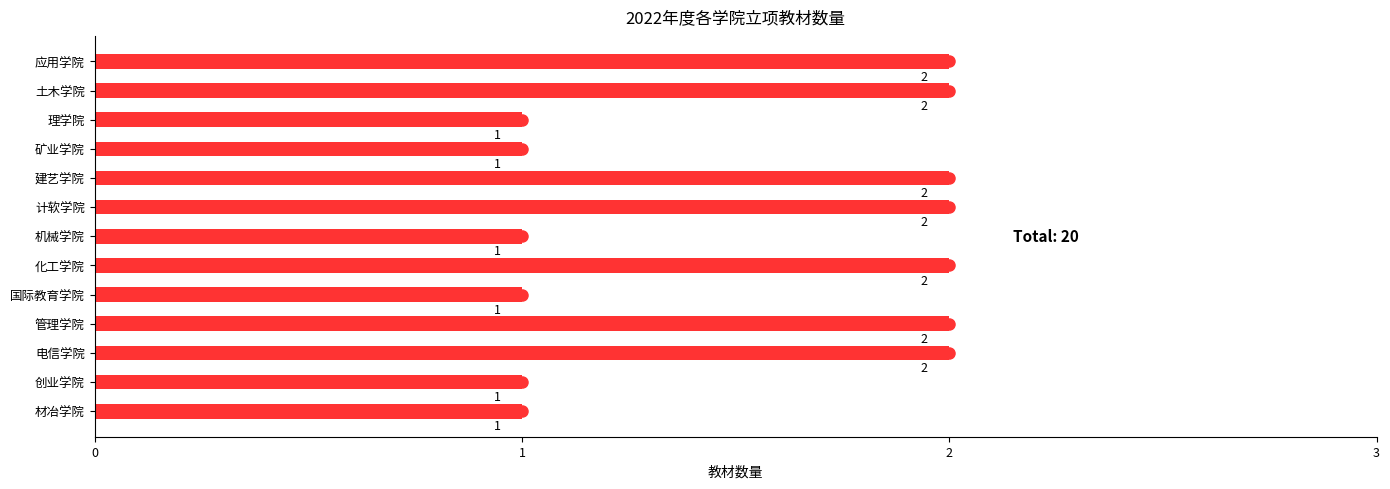

Between 电信学院 and 机械学院, which is larger?

电信学院